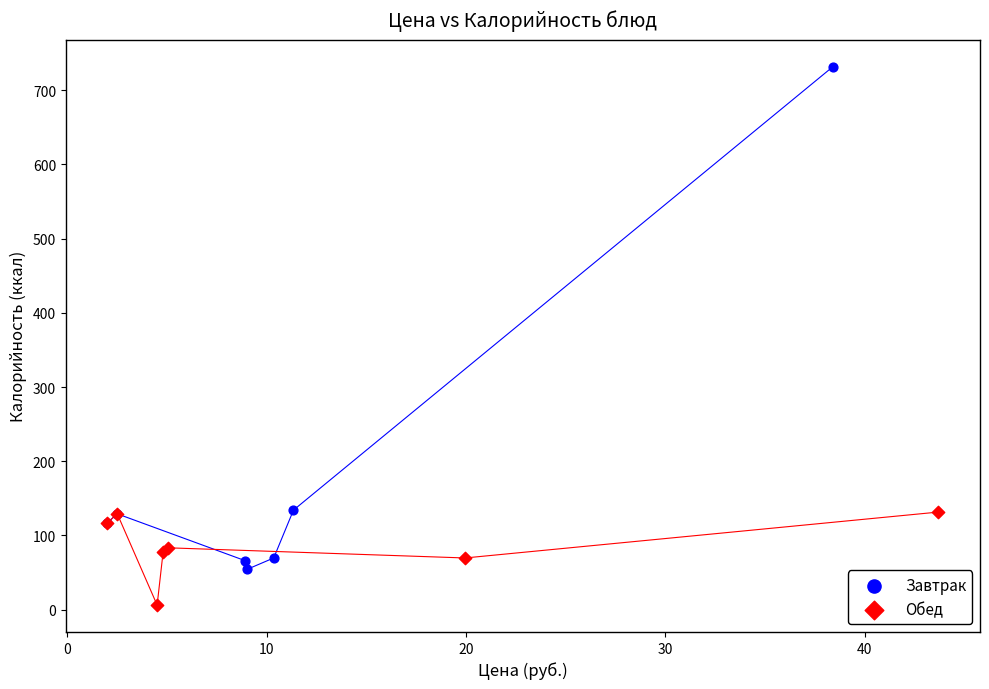

Which series reaches the maximum Y coordinate?

Завтрак